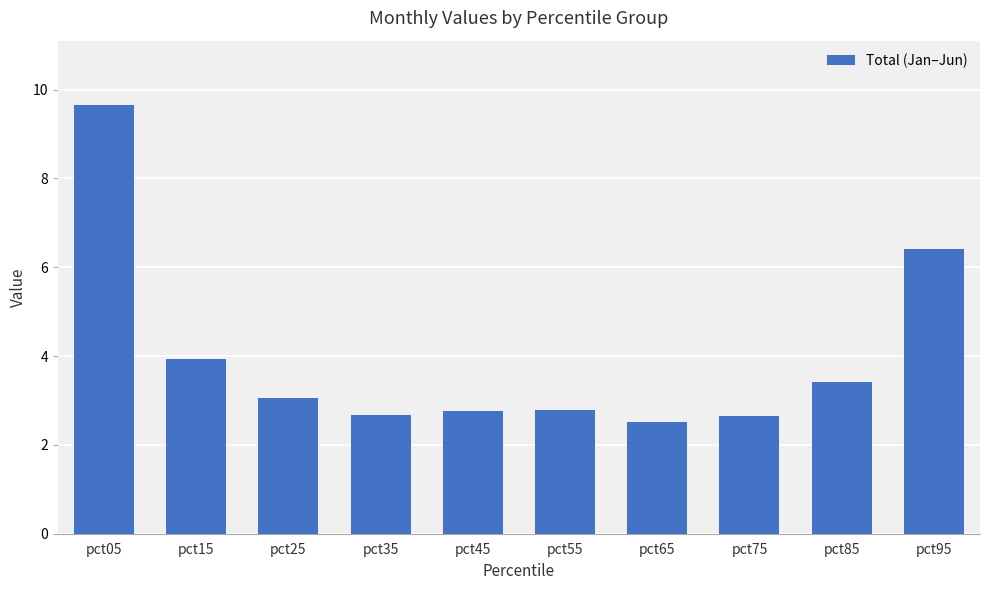

How many values exceed 3?

5